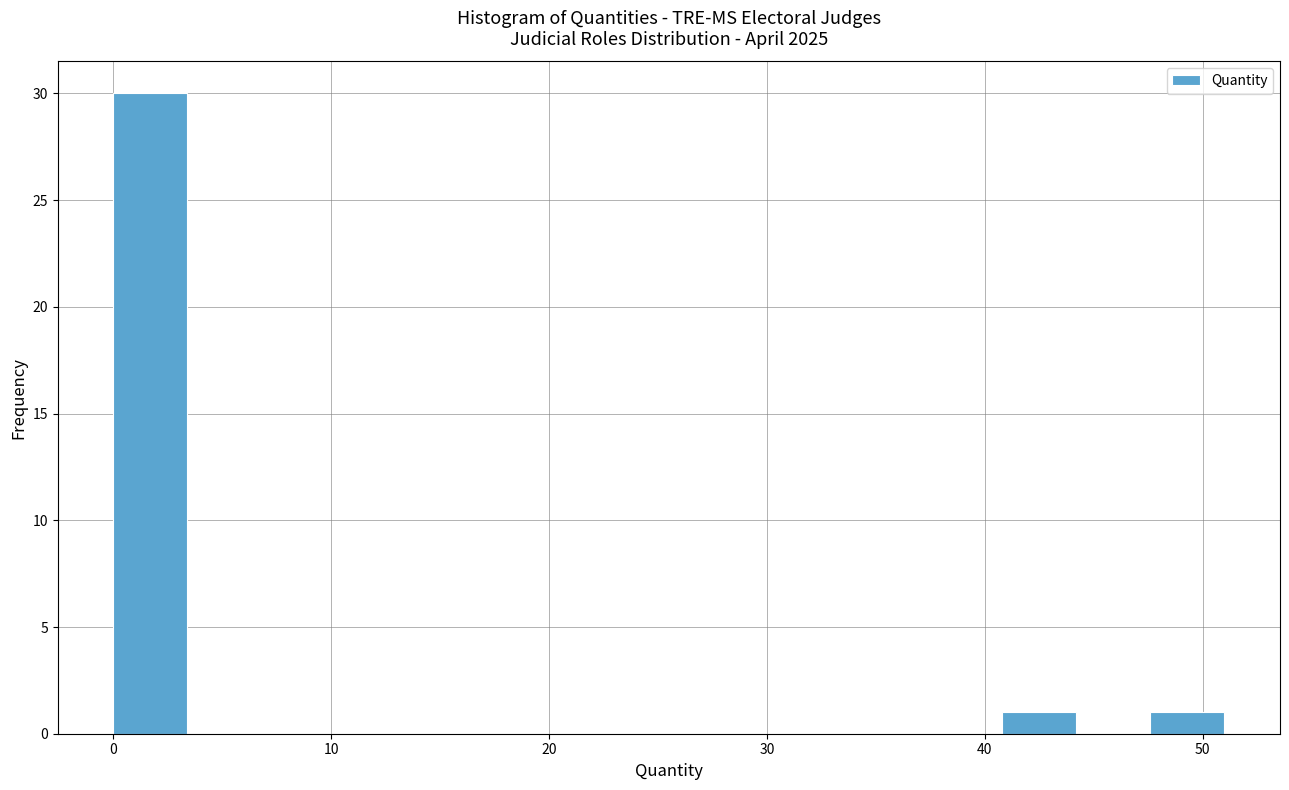

Read against the x-axis, roughly where is the centre of the tallest bar?

2